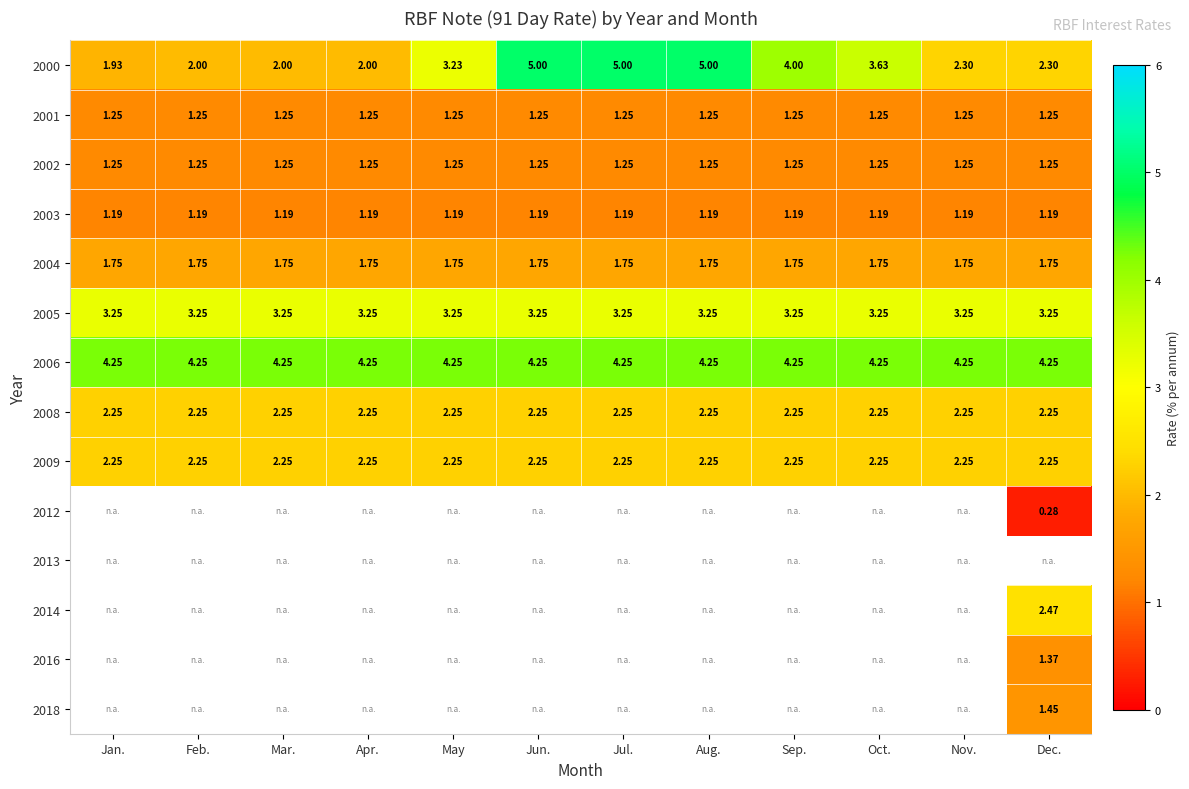

Count the number of categories in the chart.

12